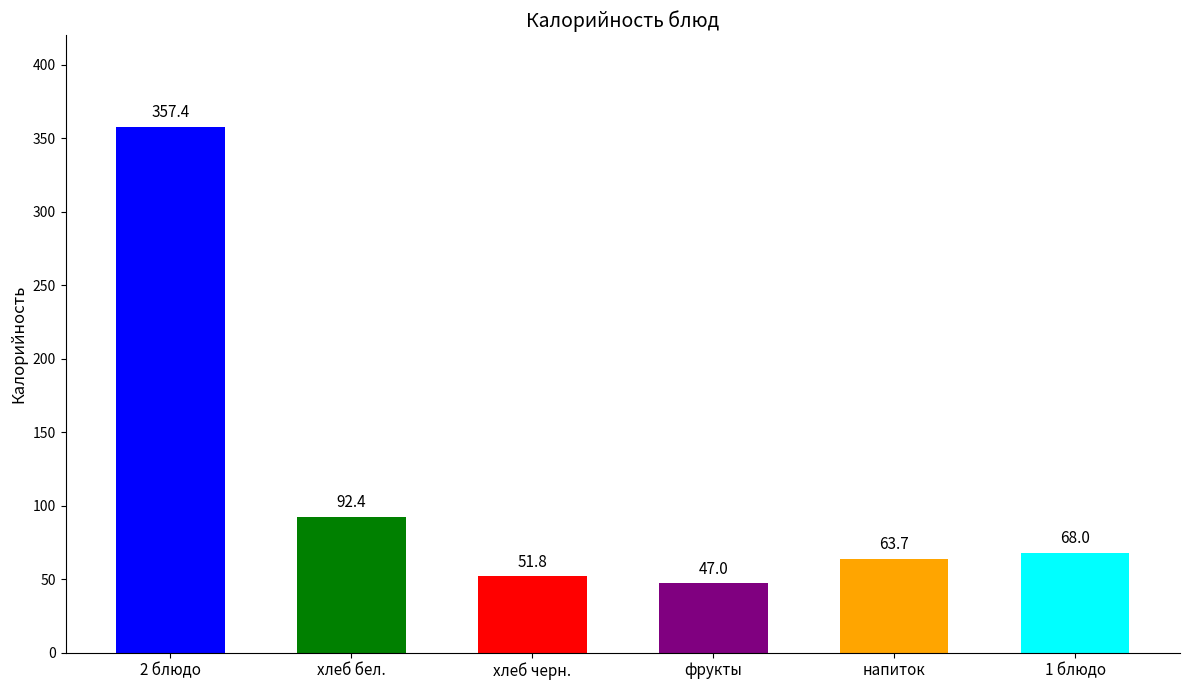

Reading left to right, what are all the values shown in this chart?

2 блюдо=357.4	хлеб бел.=92.4	хлеб черн.=51.8	фрукты=47.0	напиток=63.7	1 блюдо=68.0